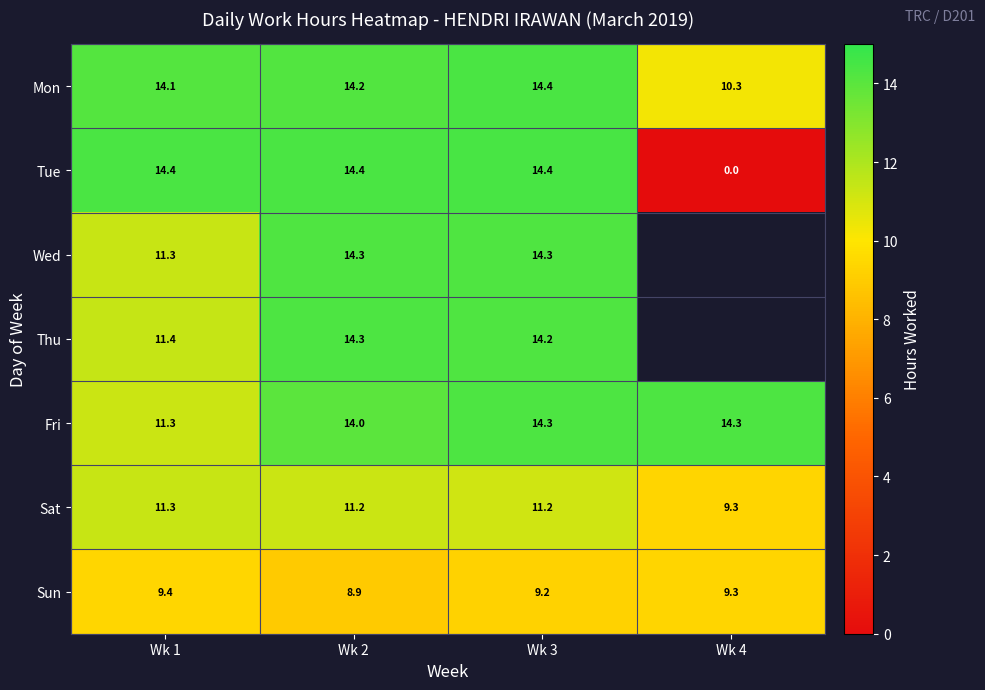

Count the number of categories in the chart.

4